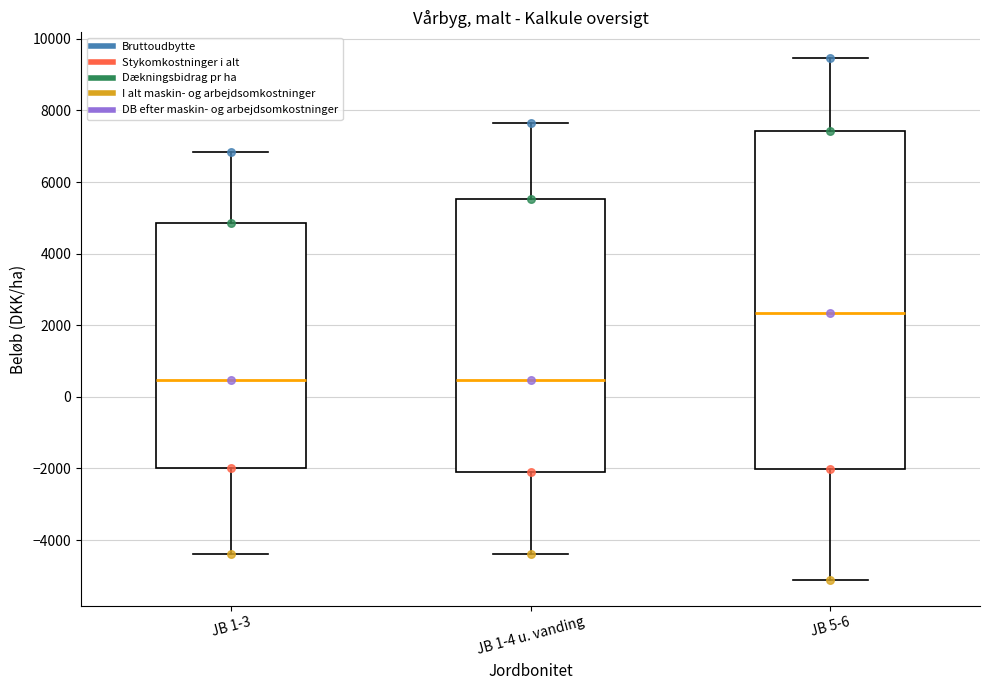

Reading left to right, transcribe this box plot: for each box, give where its median line is, the range the box spans, and where its two whiskers end, as read against the y-axis. The values are not printed on the chart, so give them approximately, as read against the axis.

JB 1-3: median 400, box -2000 to 4800, whiskers -4400 to 6800
JB 1-4 u. vanding: median 400, box -2200 to 5600, whiskers -4400 to 7600
JB 5-6: median 2400, box -2000 to 7400, whiskers -5200 to 9400